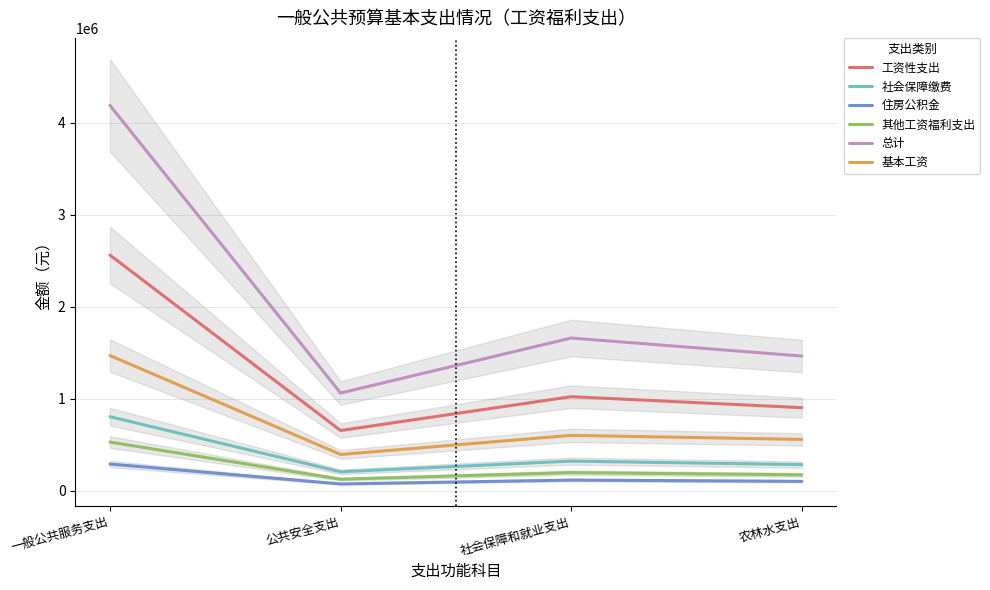

True or false: 其他工资福利支出 has more than 0 points higher than both neighbors.

True